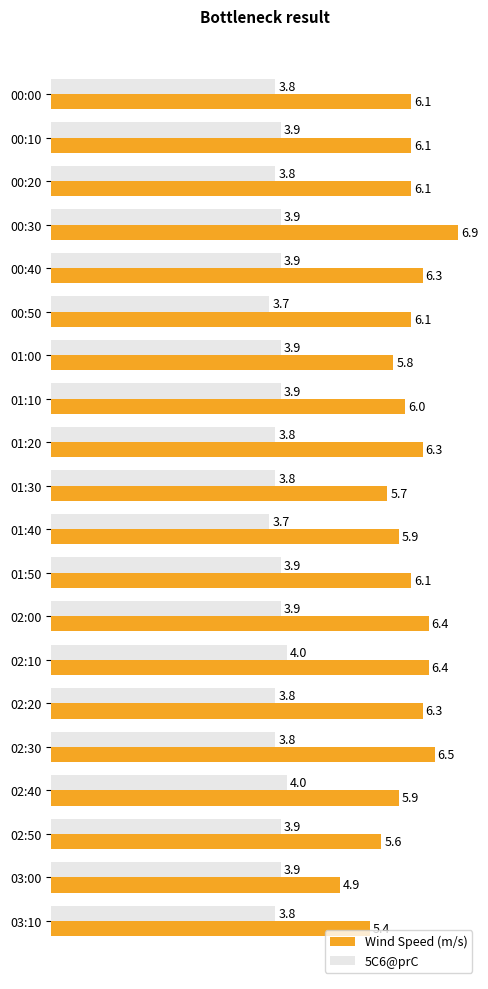

What is the difference between the highest and lowest values at 01:50?

2.2